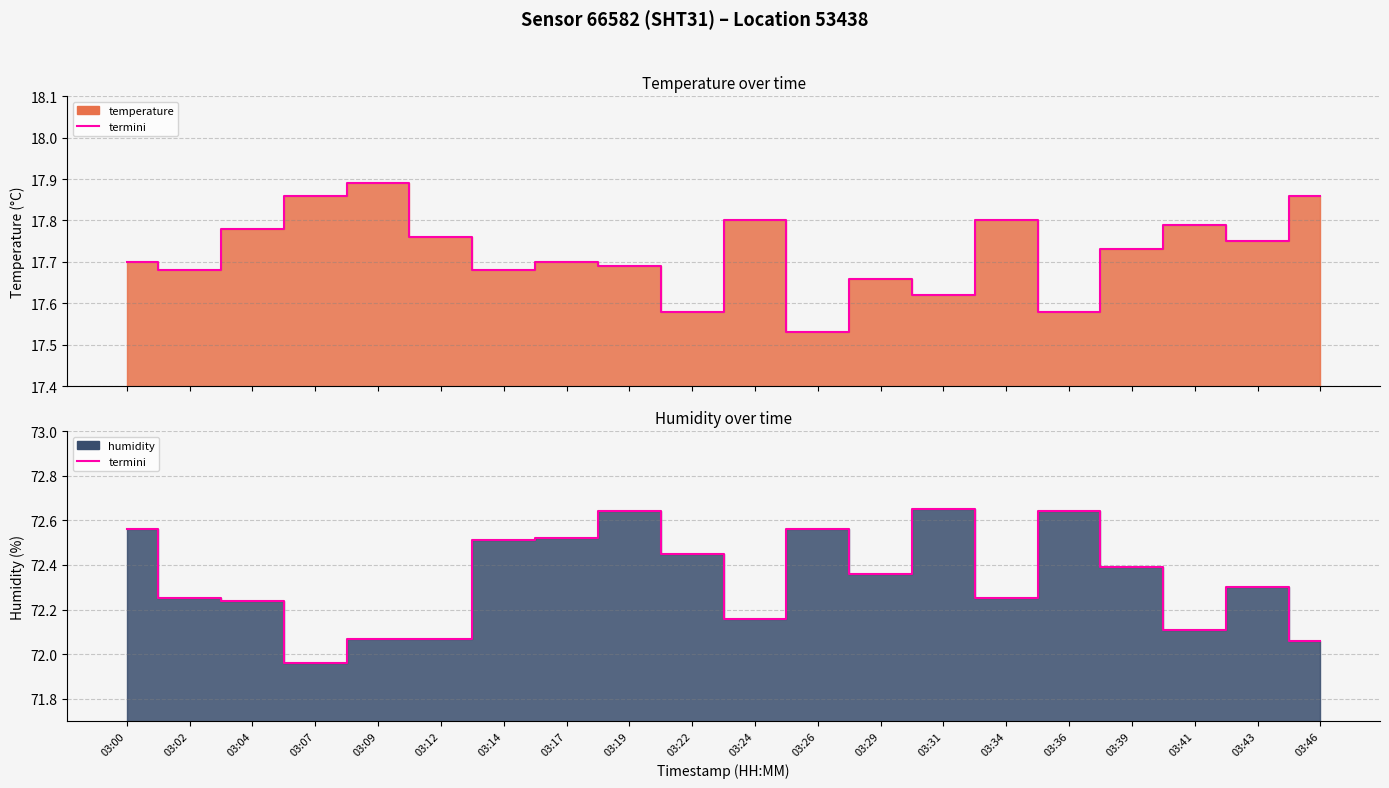

Reading right to left, list all the values displayed in this chart.

03:46=72.1	03:43=72.3	03:41=72.1	03:39=72.4	03:36=72.6	03:34=72.2	03:31=72.7	03:29=72.4	03:26=72.6	03:24=72.2	03:22=72.5	03:19=72.6	03:17=72.5	03:14=72.5	03:12=72.1	03:09=72.1	03:07=72.0	03:04=72.2	03:02=72.2	03:00=72.6